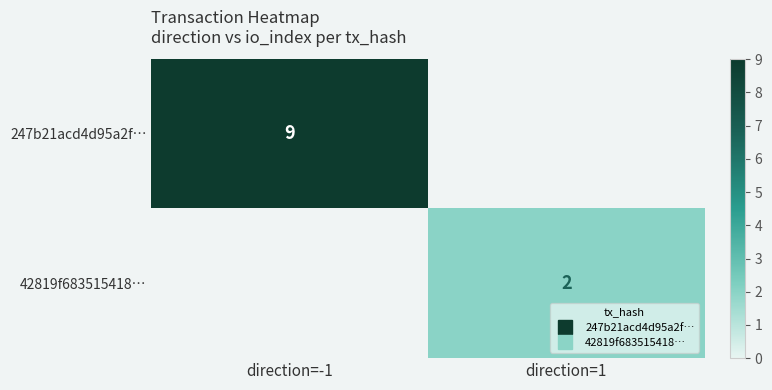

How many values in 42819f683515418… are above zero?

1